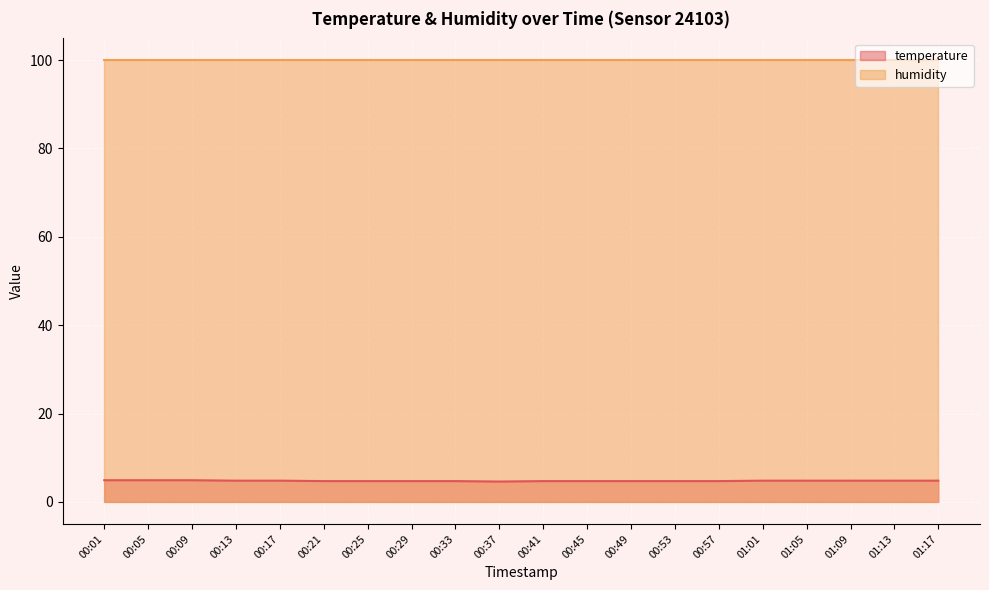

What position from the left is 00:33?

9